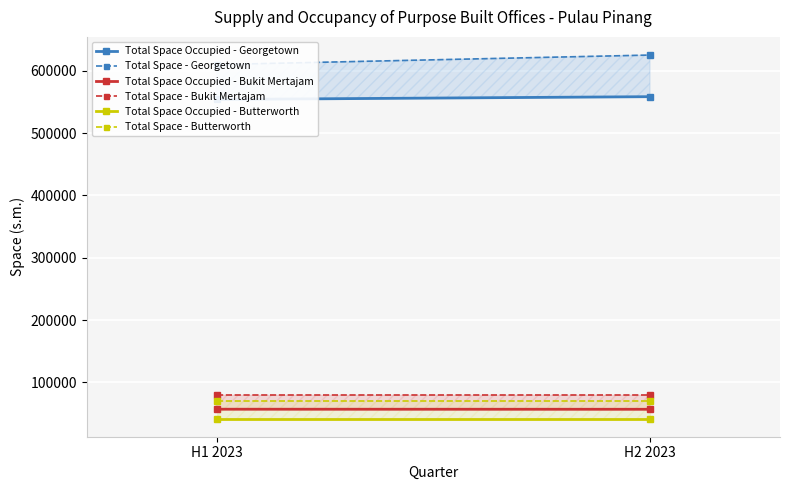

What is the label of the 1st point from the right?

H2 2023